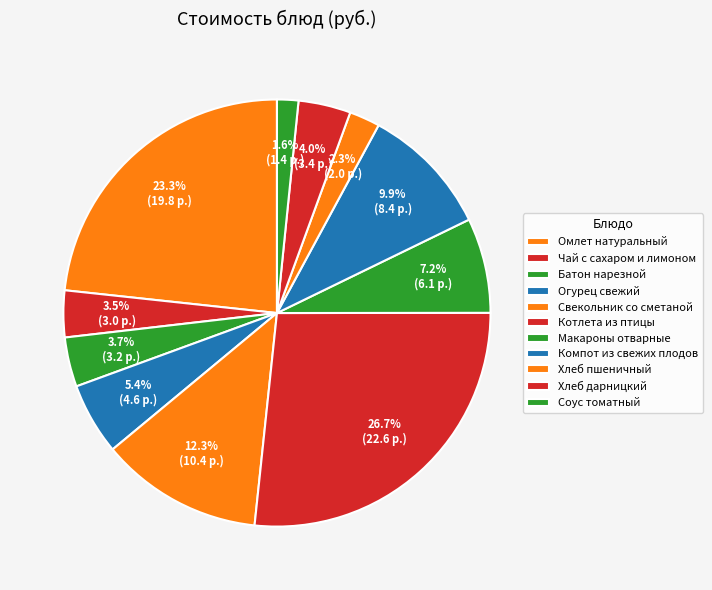

Count the number of slices in the pie.

11